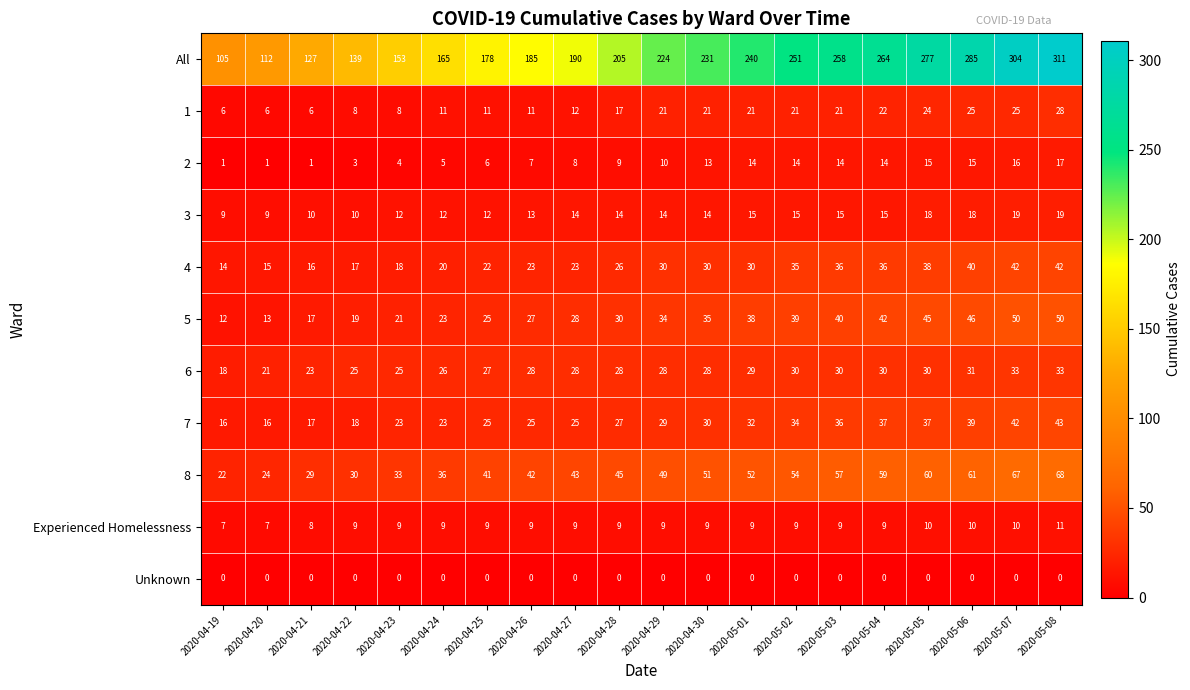

The 4 series shows 27 at 2020-04-21. True or false?

False